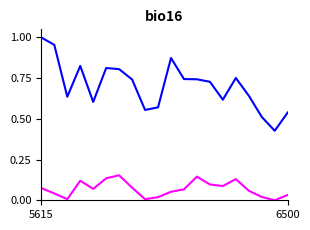

Count the number of categories in the chart.

20